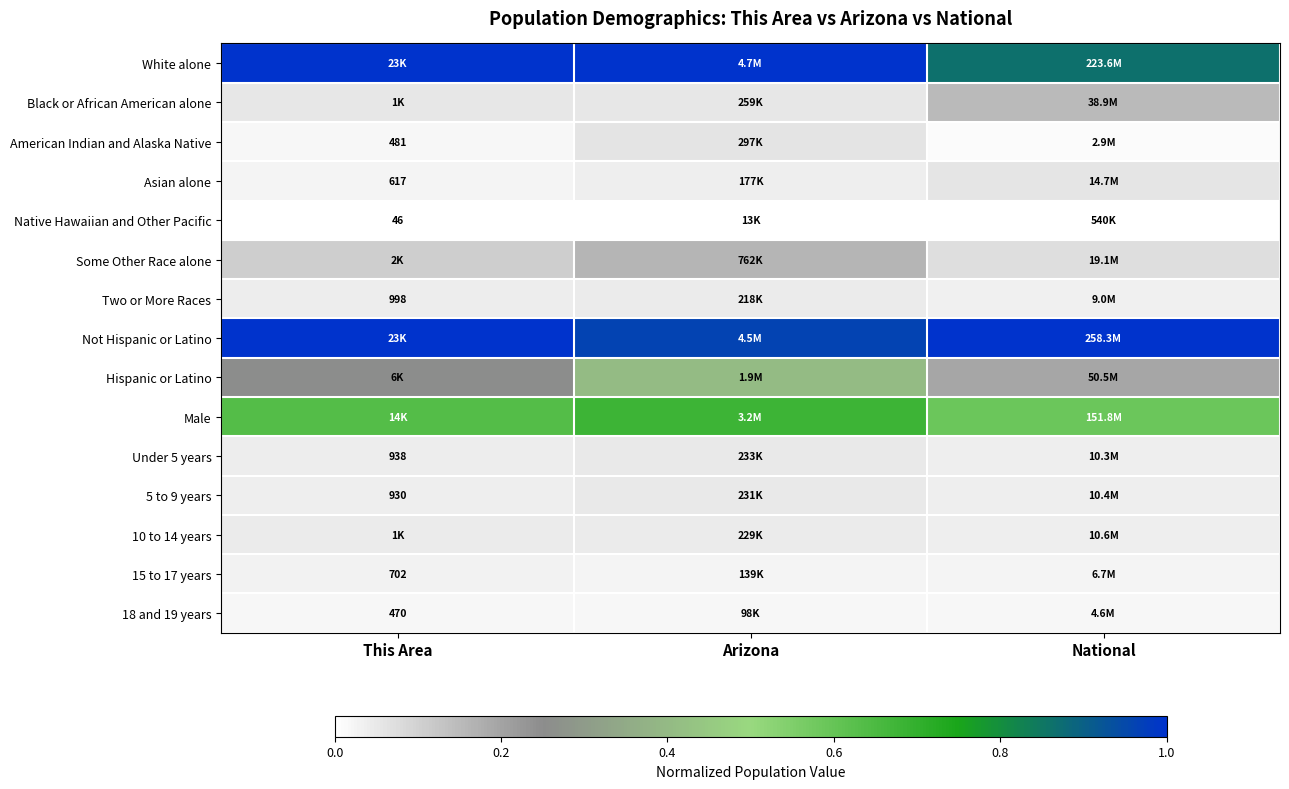

What is the average value of the Male series?

0.6